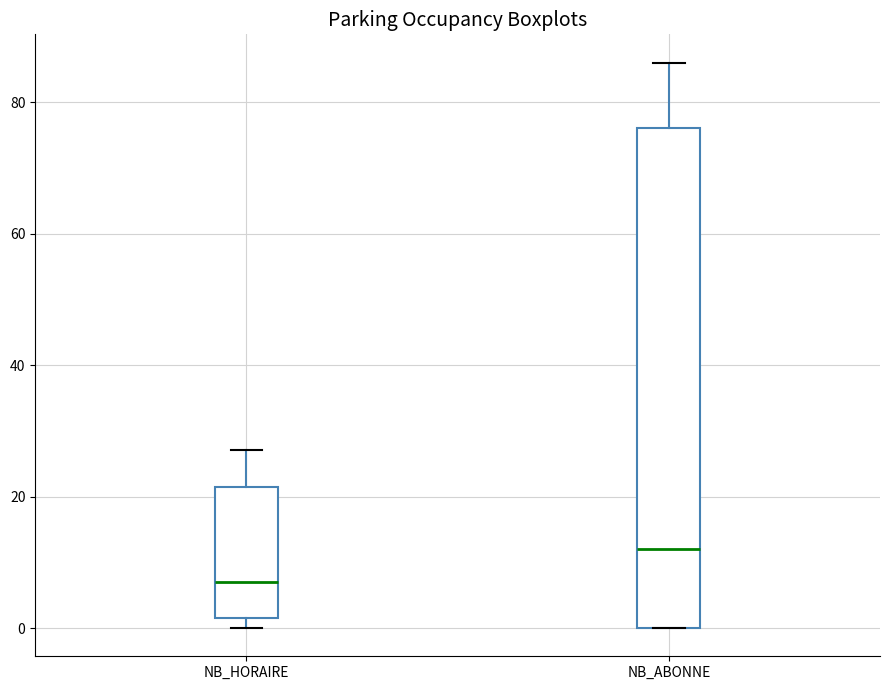

Reading left to right, read every box against the y-axis: the position of its median line, the range the box covers, and the ends of its whiskers. The values are not printed on the chart, so give them approximately, as read against the axis.

NB_HORAIRE: median 8, box 2 to 22, whiskers 0 to 28
NB_ABONNE: median 12, box 0 to 76, whiskers 0 to 86